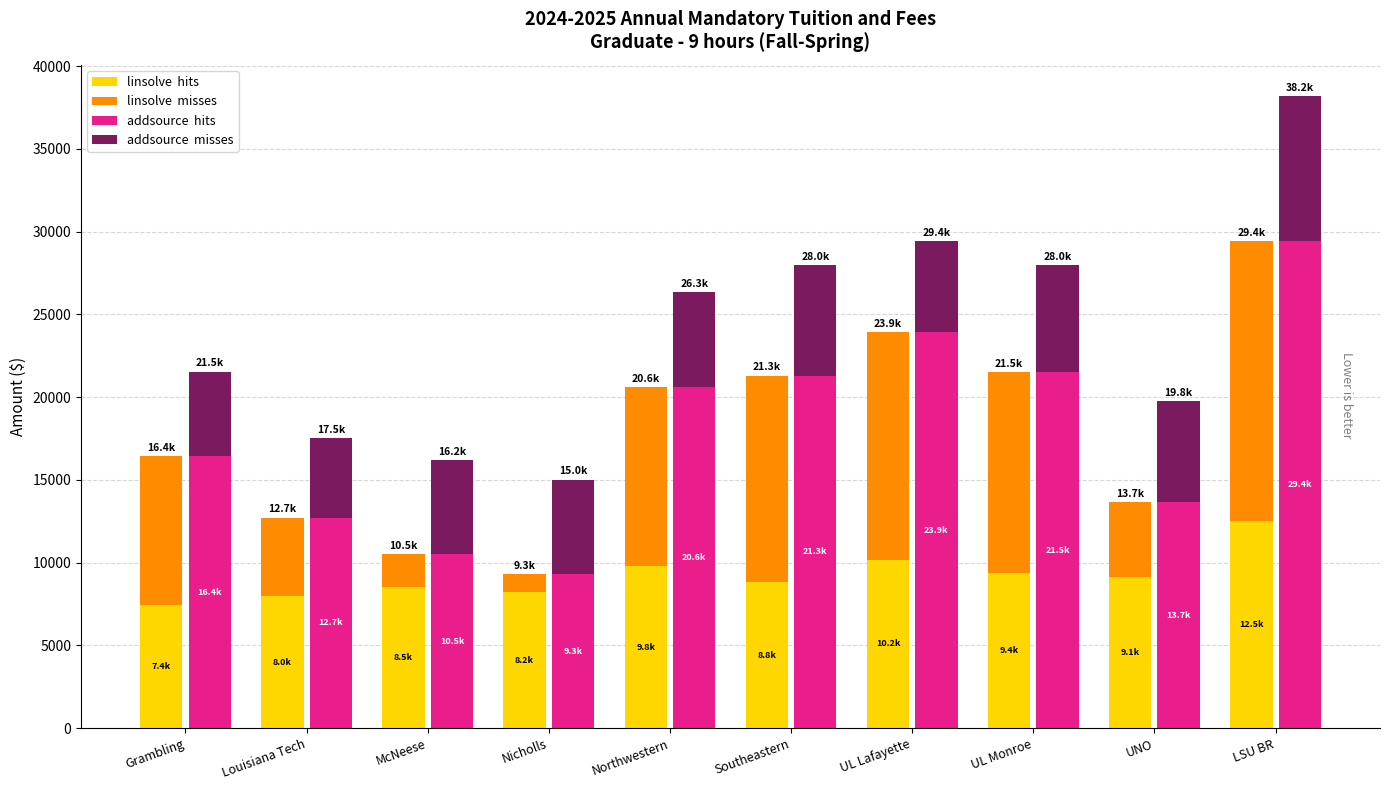

Are the bars grouped side by side (vs. stacked)?

Yes